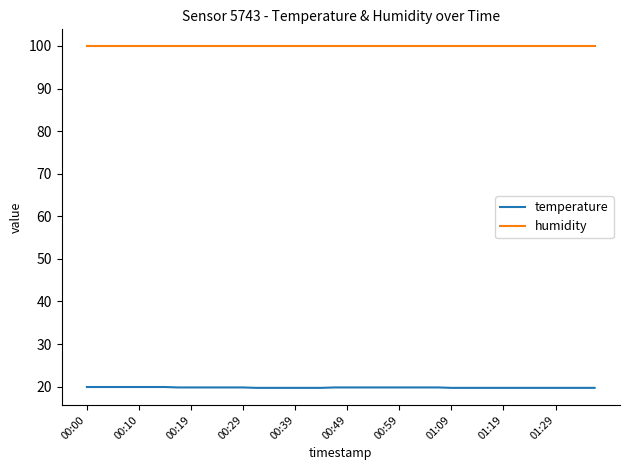

Which series has the largest range (max minus min)?

temperature